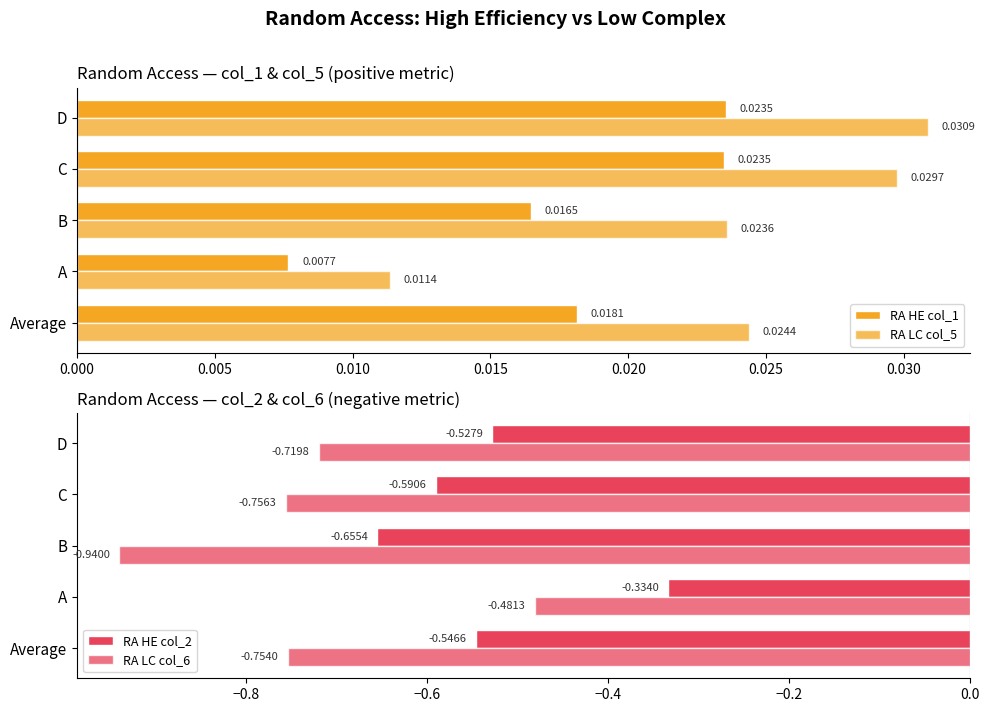

How many bars are there in total?

20